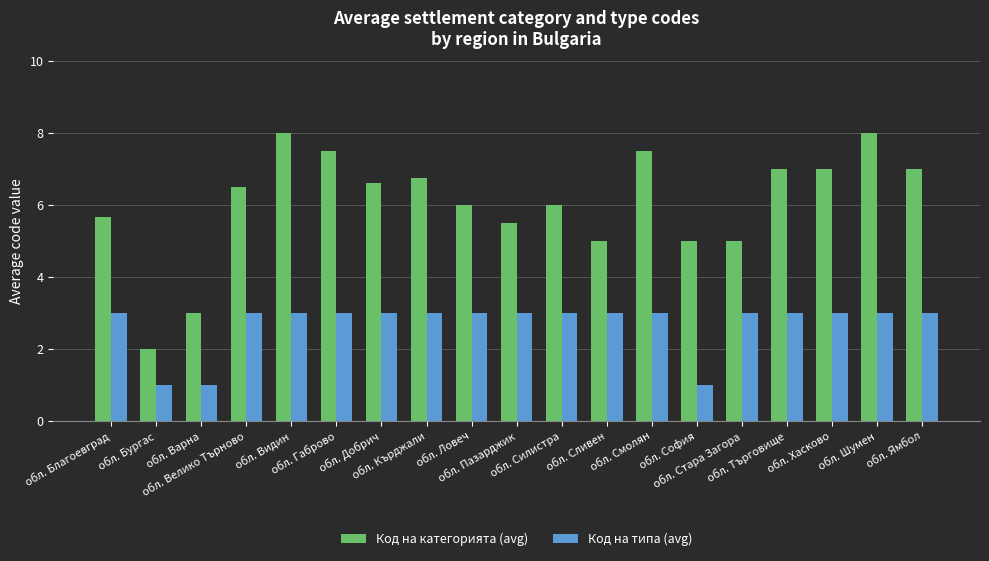

What is the total value across all series at обл. Благоевград?

8.7